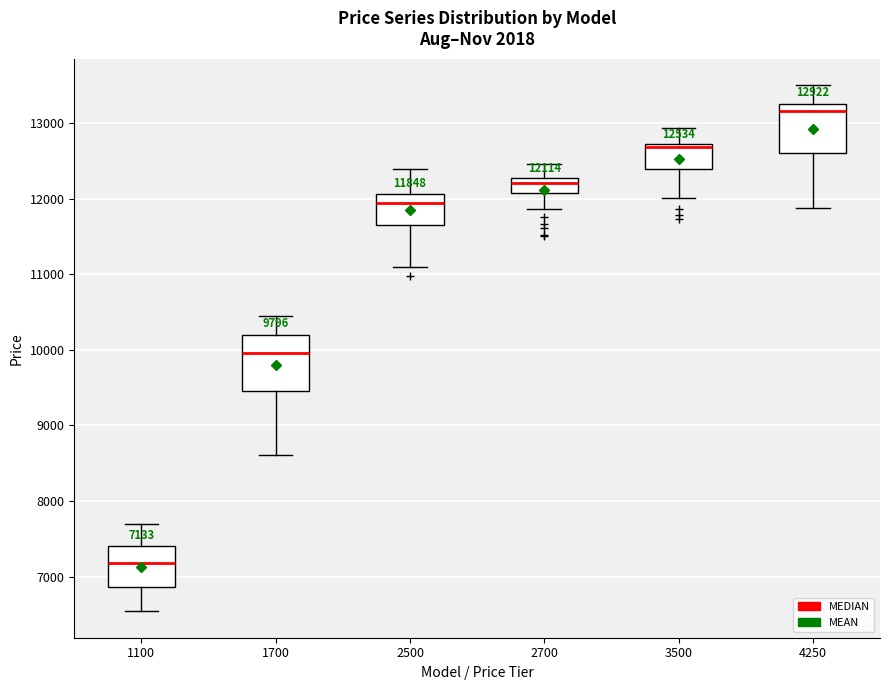

Which box has the highest median line?

4250